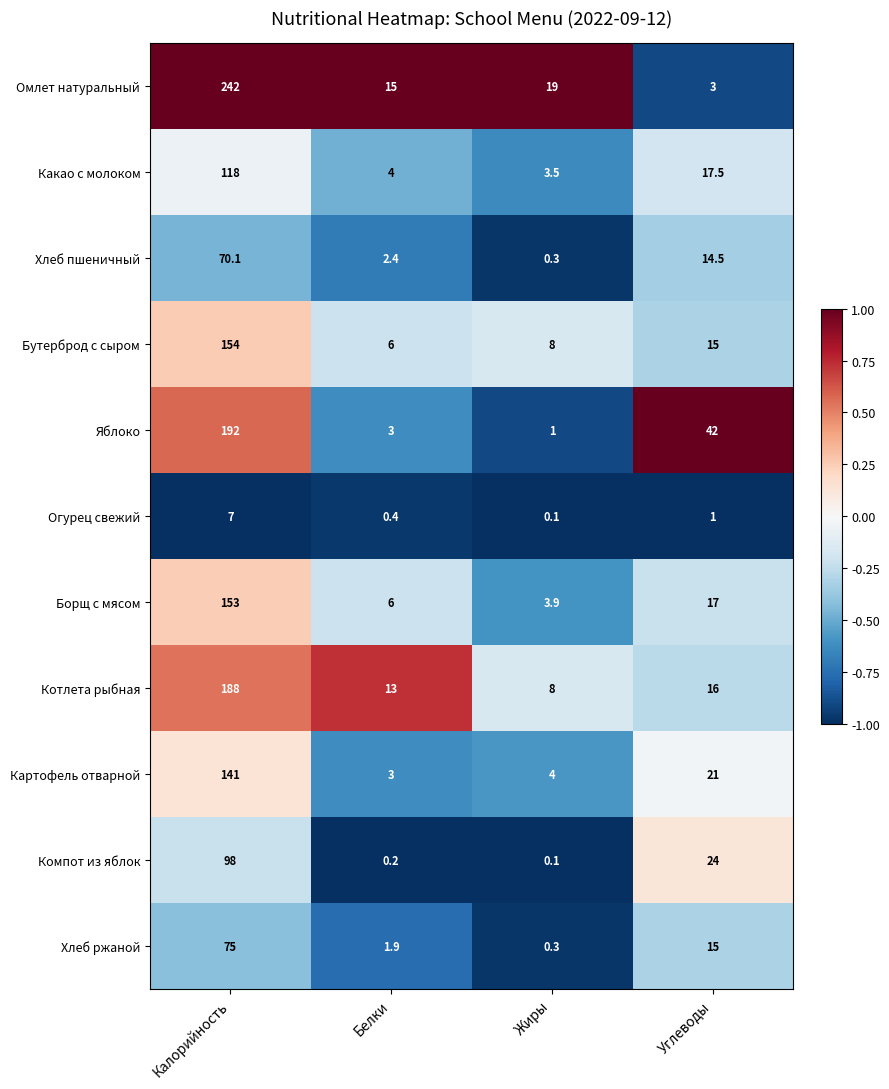

Where does the Хлеб ржаной series first go above 15?

Калорийность